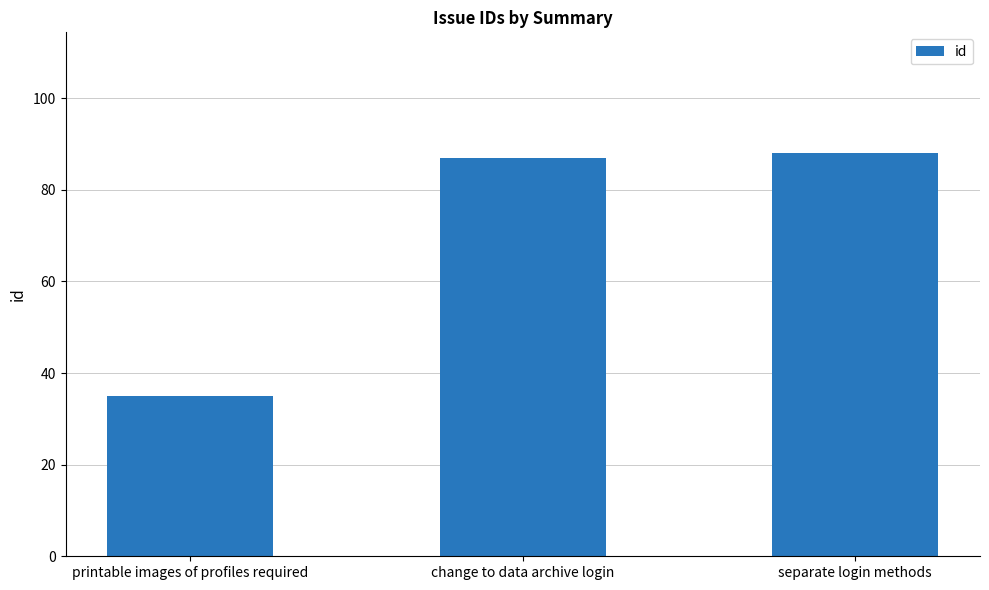

At which category does the chart reach its minimum across all series?

printable images of profiles required